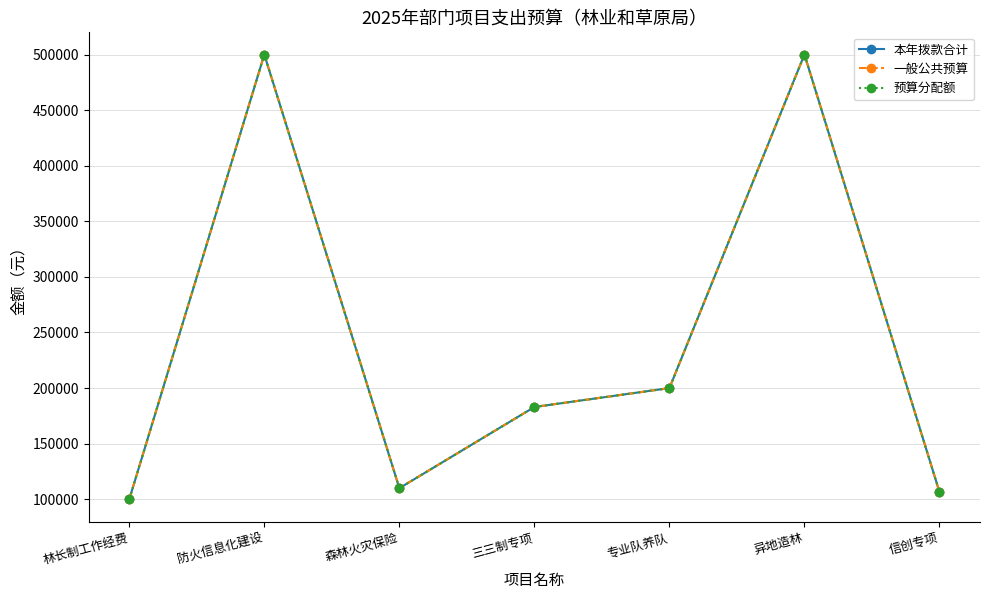

Rank the series by their maximum value, from lowest to highest.

本年拨款合计, 一般公共预算, 预算分配额